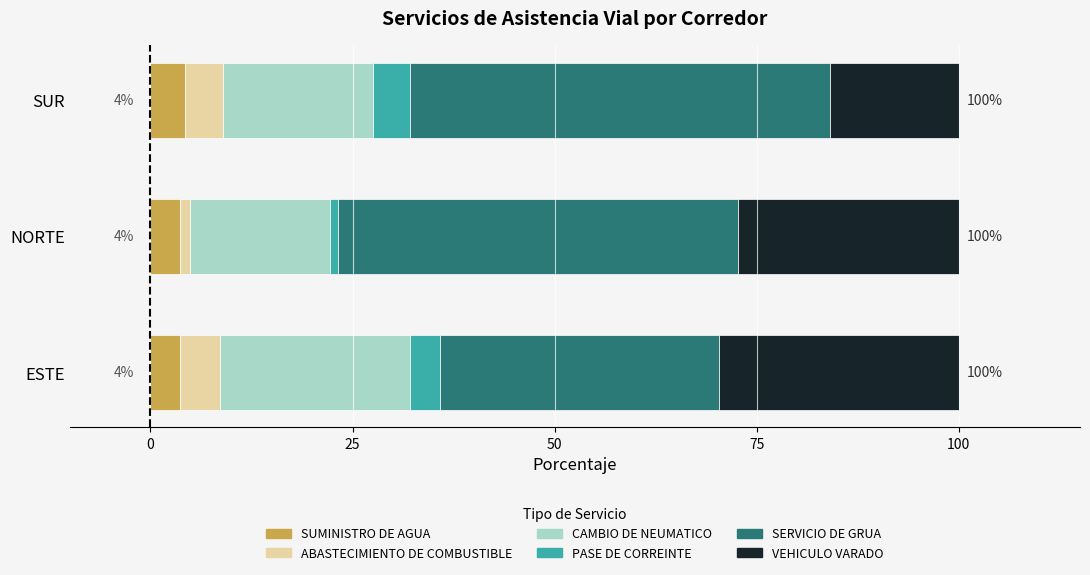

The value of SUMINISTRO DE AGUA at ESTE is 3.7. True or false?

True